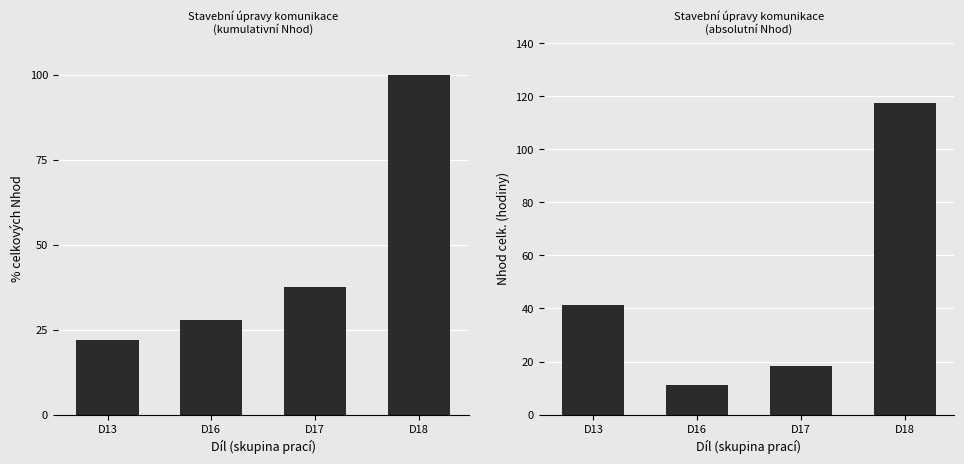

At which label is Nhod celk. (absolutní) closest to 64?

D13